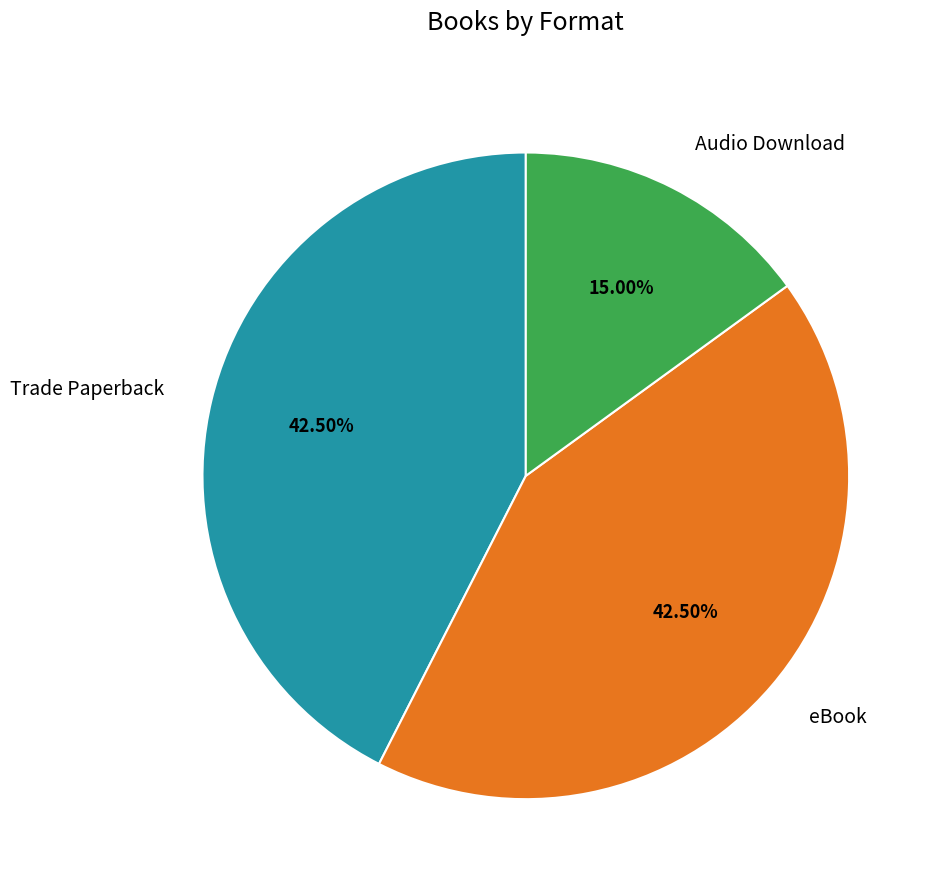

Is Audio Download the majority of the pie?

No